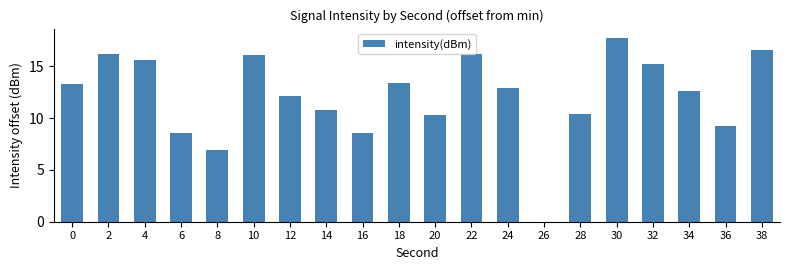

What is the sum of all values?

242.6